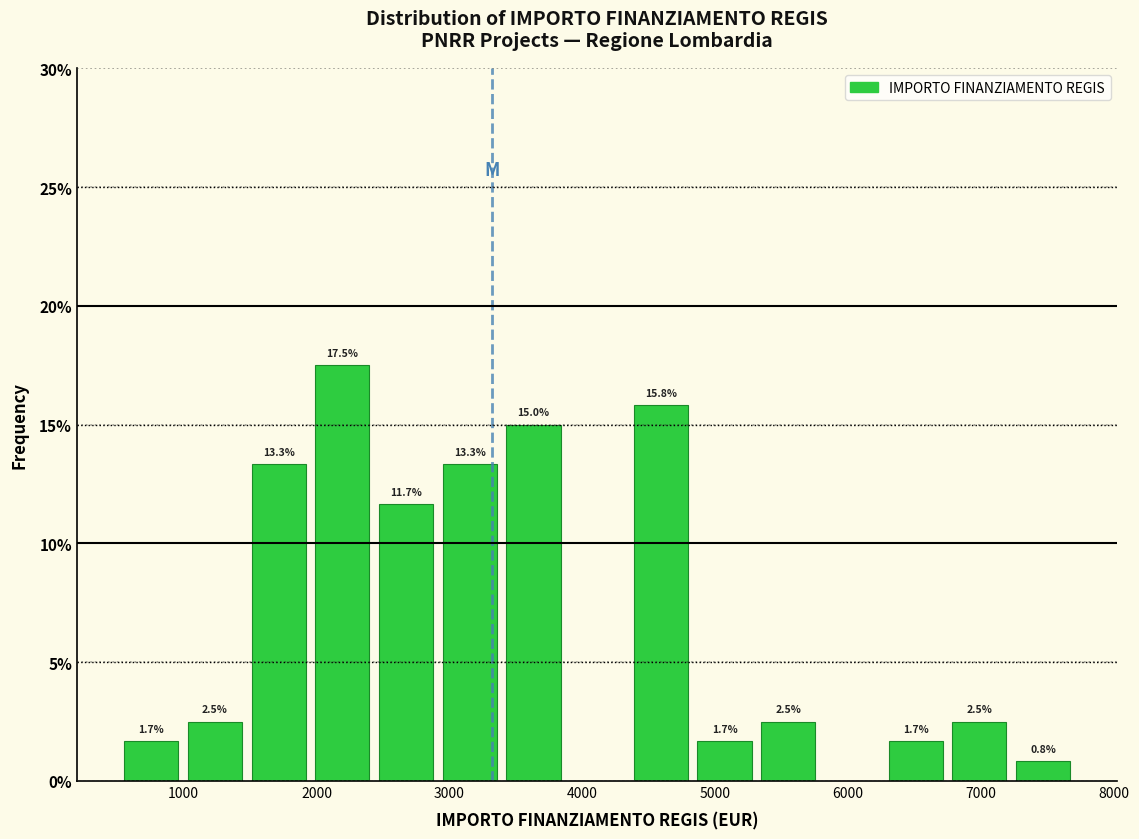

Over which range of the x-axis is the bar tallest?

2000 to 2500